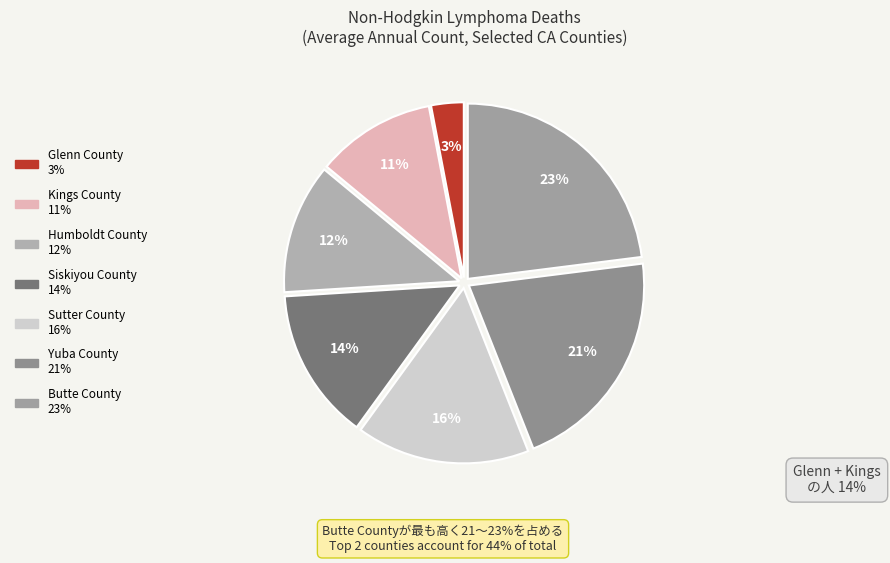

What is the largest slice in the pie chart?

Butte County